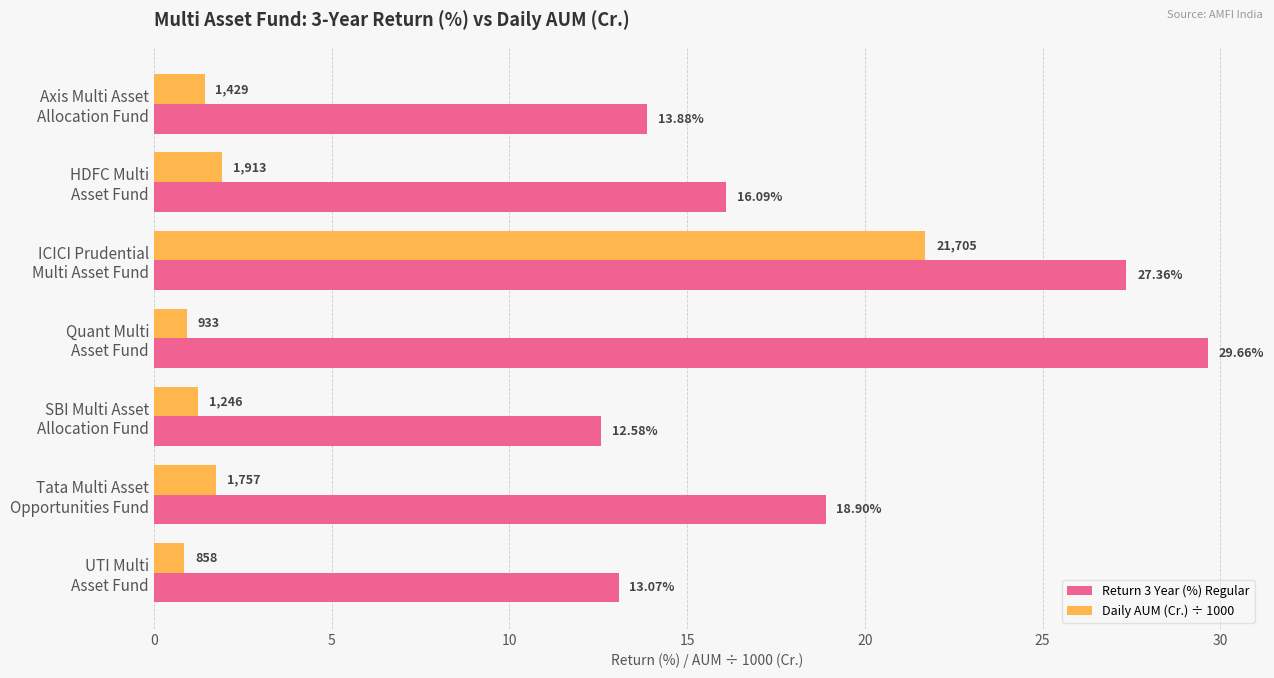

What is the maximum value for Daily AUM (Cr.) ÷ 1000?

21.7